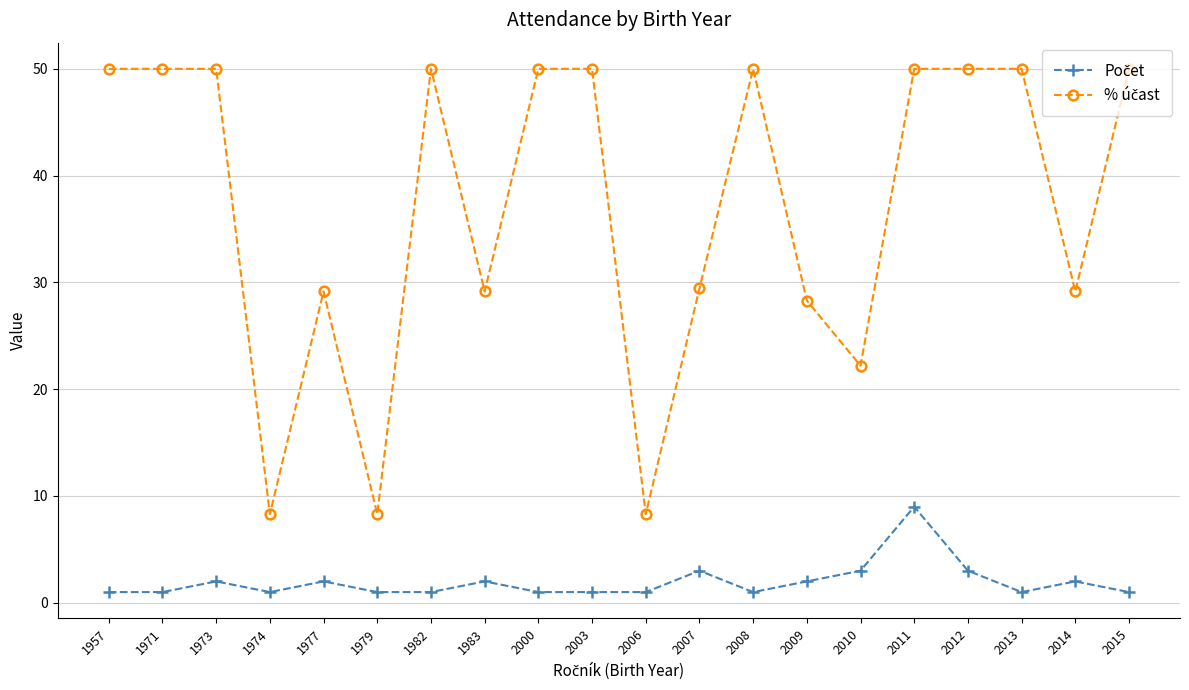

At how many categories does at least one series exceed 4?

20